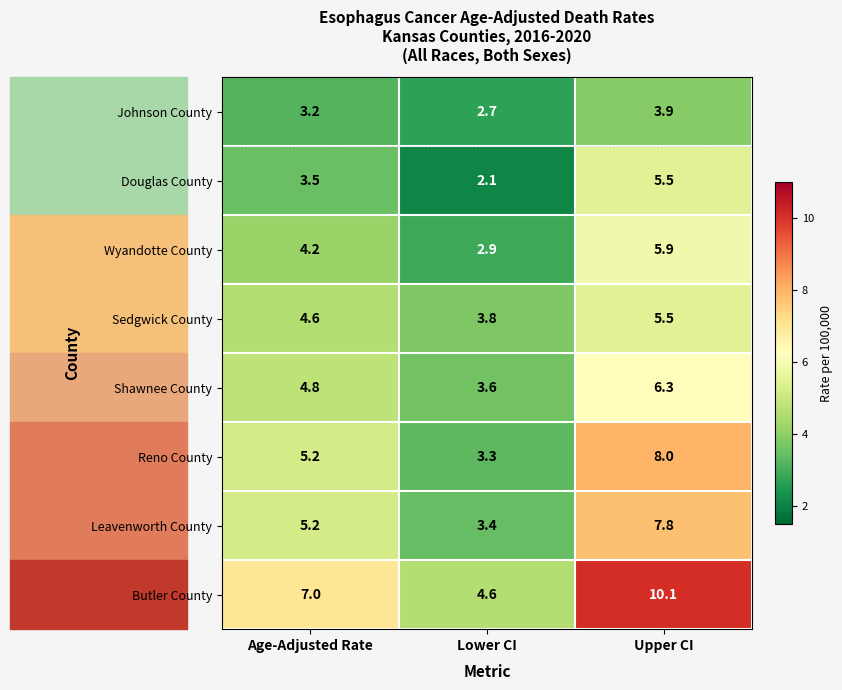

At which category does the chart reach its peak across all series?

Upper CI